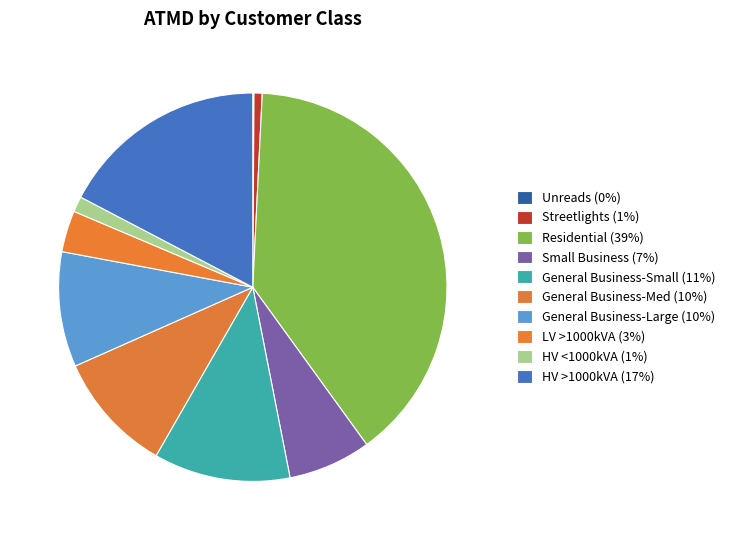

Combined, what portion of the pie is Small Business and HV <1000kVA?

8.2%